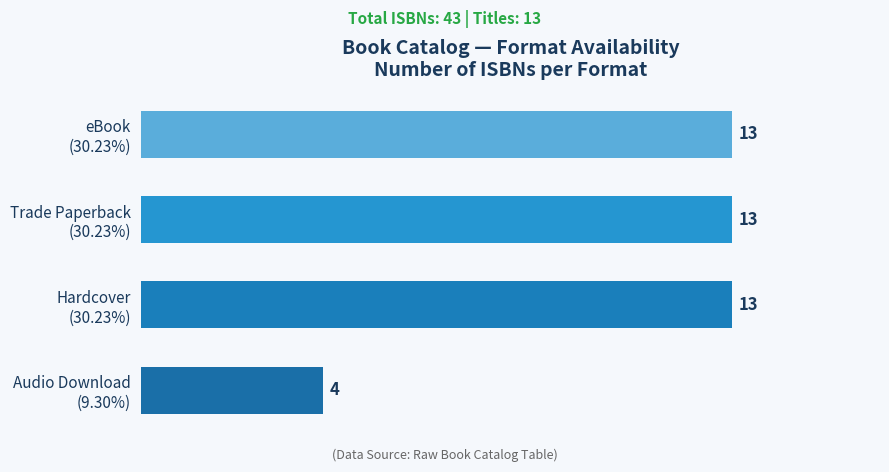

What is the maximum value shown in the chart?

13